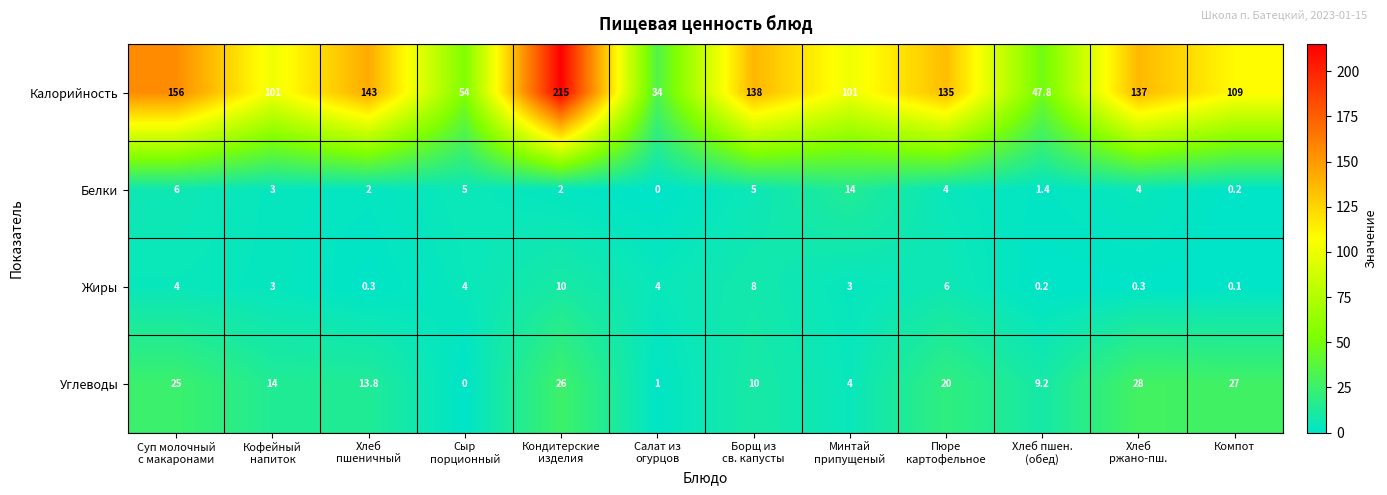

Rank the series by their maximum value, from highest to lowest.

Калорийность, Углеводы, Белки, Жиры